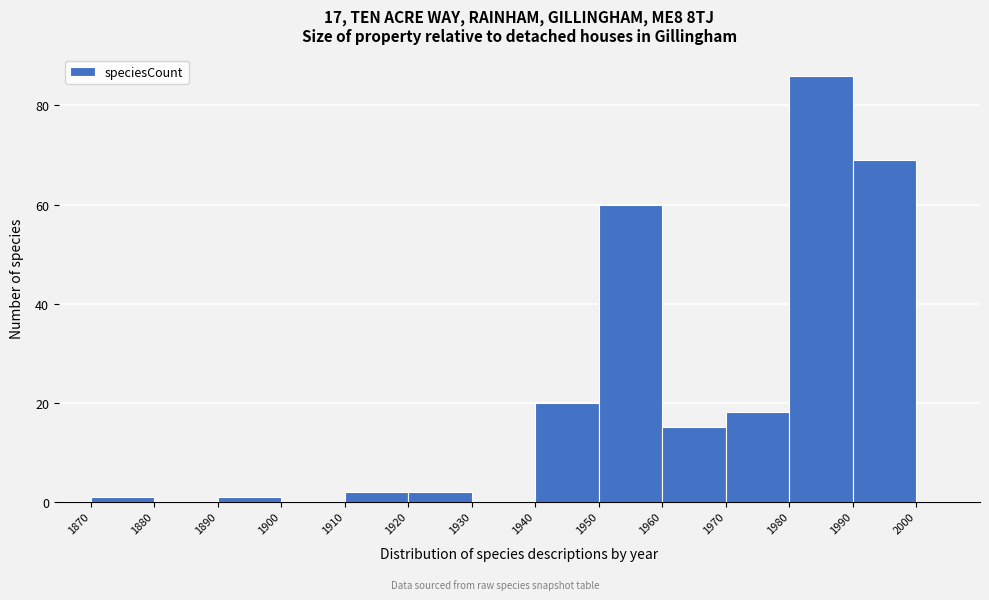

Reading left to right, list every bar in this chart as the range it spans on the x-axis followed by its height. The values are not printed on the chart, so give them approximately, as read against the axis.

1870 to 1880: under 2
1880 to 1890: 0
1890 to 1900: under 2
1900 to 1910: 0
1910 to 1920: 2
1920 to 1930: 2
1930 to 1940: 0
1940 to 1950: 20
1950 to 1960: 60
1960 to 1970: 16
1970 to 1980: 18
1980 to 1990: 86
1990 to 2000: 70